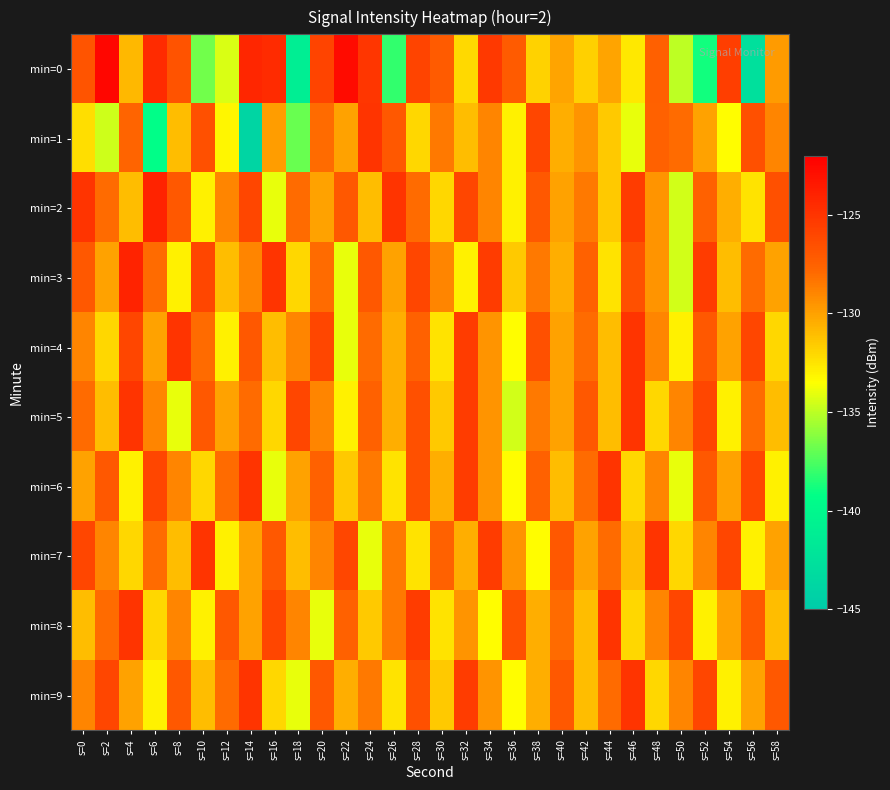

Reading right to left, list all the values displayed in this chart.

min=0: s=58=-129.8	s=56=-142.7	s=54=-125.5	s=52=-138.8	s=50=-135.0	s=48=-127.4	s=46=-132.7	s=44=-130.1	s=42=-131.8	s=40=-130.1	s=38=-131.8	s=36=-127.1	s=34=-125.3	s=32=-132.1	s=30=-127.1	s=28=-125.9	s=26=-138.1	s=24=-125.1	s=22=-122.7	s=20=-125.9	s=18=-141.0	s=16=-124.4	s=14=-124.2	s=12=-134.3	s=10=-136.7	s=8=-126.7	s=6=-124.4	s=4=-130.8	s=2=-122.4	s=0=-126.8
min=1: s=58=-129.0	s=56=-126.5	s=54=-133.5	s=52=-130.0	s=50=-128.0	s=48=-127.5	s=46=-134.0	s=44=-131.5	s=42=-129.5	s=40=-130.5	s=38=-126.0	s=36=-133.0	s=34=-129.0	s=32=-131.0	s=30=-128.5	s=28=-132.0	s=26=-127.0	s=24=-125.0	s=22=-130.0	s=20=-128.0	s=18=-136.9	s=16=-129.9	s=14=-143.9	s=12=-133.2	s=10=-126.5	s=8=-131.0	s=6=-139.3	s=4=-127.7	s=2=-134.7	s=0=-132.3
min=2: s=58=-126.5	s=56=-132.5	s=54=-130.5	s=52=-127.5	s=50=-134.5	s=48=-129.5	s=46=-125.5	s=44=-131.5	s=42=-128.5	s=40=-130.0	s=38=-127.0	s=36=-133.0	s=34=-129.0	s=32=-126.0	s=30=-132.0	s=28=-128.0	s=26=-125.0	s=24=-131.0	s=22=-127.0	s=20=-130.0	s=18=-128.0	s=16=-134.0	s=14=-126.0	s=12=-129.0	s=10=-133.0	s=8=-127.0	s=6=-124.0	s=4=-131.0	s=2=-128.0	s=0=-125.0
min=3: s=58=-130.0	s=56=-128.0	s=54=-131.0	s=52=-125.5	s=50=-134.5	s=48=-129.5	s=46=-126.5	s=44=-132.5	s=42=-127.5	s=40=-130.5	s=38=-128.5	s=36=-131.5	s=34=-125.5	s=32=-133.0	s=30=-129.0	s=28=-126.0	s=26=-130.0	s=24=-127.0	s=22=-134.0	s=20=-128.0	s=18=-132.0	s=16=-125.0	s=14=-129.0	s=12=-131.0	s=10=-126.0	s=8=-133.0	s=6=-128.0	s=4=-124.0	s=2=-130.0	s=0=-127.0
min=4: s=58=-132.0	s=56=-126.0	s=54=-130.0	s=52=-127.0	s=50=-133.0	s=48=-129.0	s=46=-125.0	s=44=-131.0	s=42=-128.0	s=40=-130.0	s=38=-126.5	s=36=-133.5	s=34=-129.5	s=32=-125.5	s=30=-132.5	s=28=-127.5	s=26=-130.5	s=24=-128.0	s=22=-134.0	s=20=-126.0	s=18=-129.0	s=16=-131.0	s=14=-127.0	s=12=-133.0	s=10=-128.0	s=8=-125.0	s=6=-130.0	s=4=-126.0	s=2=-132.0	s=0=-129.0
min=5: s=58=-131.0	s=56=-128.0	s=54=-133.0	s=52=-126.0	s=50=-129.0	s=48=-132.0	s=46=-125.0	s=44=-131.0	s=42=-127.0	s=40=-130.0	s=38=-128.5	s=36=-134.5	s=34=-129.5	s=32=-125.5	s=30=-131.5	s=28=-126.5	s=26=-130.5	s=24=-127.5	s=22=-133.0	s=20=-129.0	s=18=-126.0	s=16=-132.0	s=14=-128.0	s=12=-130.0	s=10=-127.0	s=8=-134.0	s=6=-129.0	s=4=-125.0	s=2=-131.0	s=0=-128.0
min=6: s=58=-133.0	s=56=-126.0	s=54=-130.0	s=52=-127.0	s=50=-134.0	s=48=-129.0	s=46=-132.0	s=44=-125.0	s=42=-128.0	s=40=-131.0	s=38=-127.5	s=36=-133.5	s=34=-129.5	s=32=-125.5	s=30=-130.5	s=28=-126.5	s=26=-132.5	s=24=-128.5	s=22=-131.5	s=20=-127.5	s=18=-130.0	s=16=-134.0	s=14=-125.0	s=12=-128.0	s=10=-132.0	s=8=-129.0	s=6=-126.0	s=4=-133.0	s=2=-127.0	s=0=-130.0
min=7: s=58=-130.0	s=56=-133.0	s=54=-126.0	s=52=-129.0	s=50=-132.0	s=48=-125.0	s=46=-131.0	s=44=-128.0	s=42=-130.0	s=40=-127.0	s=38=-133.5	s=36=-129.5	s=34=-125.5	s=32=-130.5	s=30=-127.5	s=28=-132.5	s=26=-128.5	s=24=-134.0	s=22=-126.0	s=20=-129.0	s=18=-131.0	s=16=-127.0	s=14=-130.0	s=12=-133.0	s=10=-125.0	s=8=-131.0	s=6=-128.0	s=4=-132.0	s=2=-129.0	s=0=-126.0
min=8: s=58=-131.0	s=56=-127.0	s=54=-130.0	s=52=-133.0	s=50=-126.0	s=48=-129.0	s=46=-132.0	s=44=-125.0	s=42=-131.0	s=40=-128.0	s=38=-130.5	s=36=-126.5	s=34=-133.5	s=32=-129.5	s=30=-132.5	s=28=-125.5	s=26=-128.5	s=24=-131.5	s=22=-127.5	s=20=-134.0	s=18=-129.0	s=16=-126.0	s=14=-130.0	s=12=-127.0	s=10=-133.0	s=8=-129.0	s=6=-132.0	s=4=-125.0	s=2=-128.0	s=0=-131.0
min=9: s=58=-127.0	s=56=-130.0	s=54=-133.0	s=52=-126.0	s=50=-129.0	s=48=-132.0	s=46=-125.0	s=44=-128.0	s=42=-131.0	s=40=-127.0	s=38=-130.5	s=36=-133.5	s=34=-129.5	s=32=-125.5	s=30=-131.5	s=28=-126.5	s=26=-132.5	s=24=-128.5	s=22=-130.5	s=20=-127.0	s=18=-134.0	s=16=-132.0	s=14=-125.0	s=12=-128.0	s=10=-131.0	s=8=-127.0	s=6=-133.0	s=4=-130.0	s=2=-126.0	s=0=-129.0